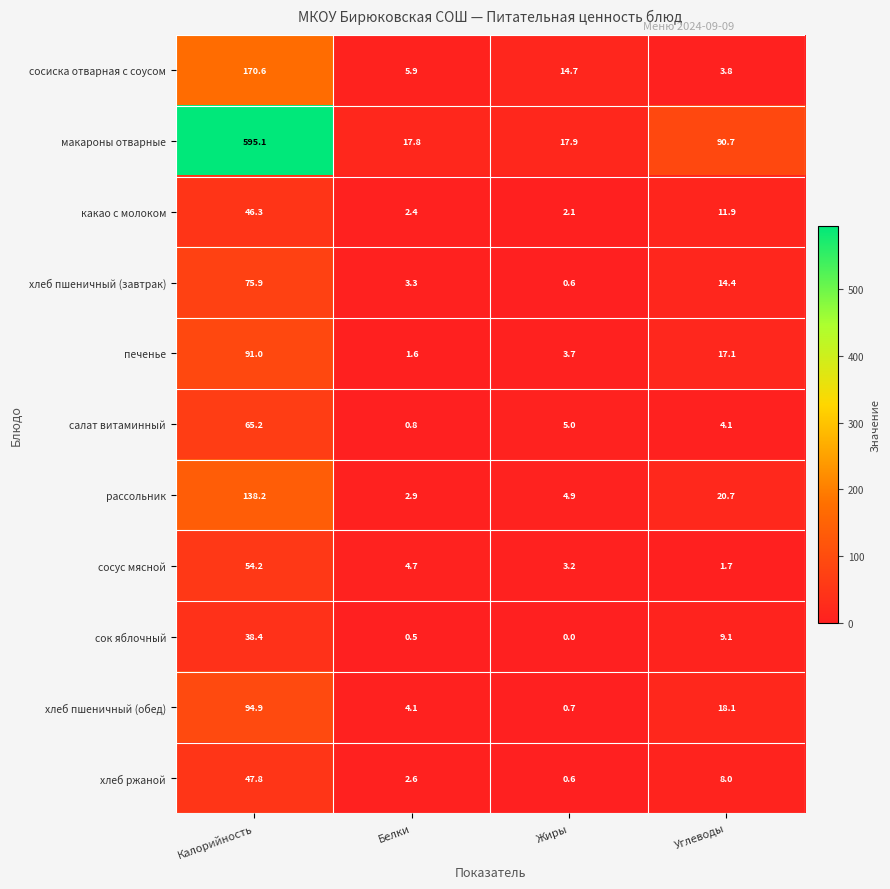

What is the lowest value of the хлеб ржаной series?

0.6